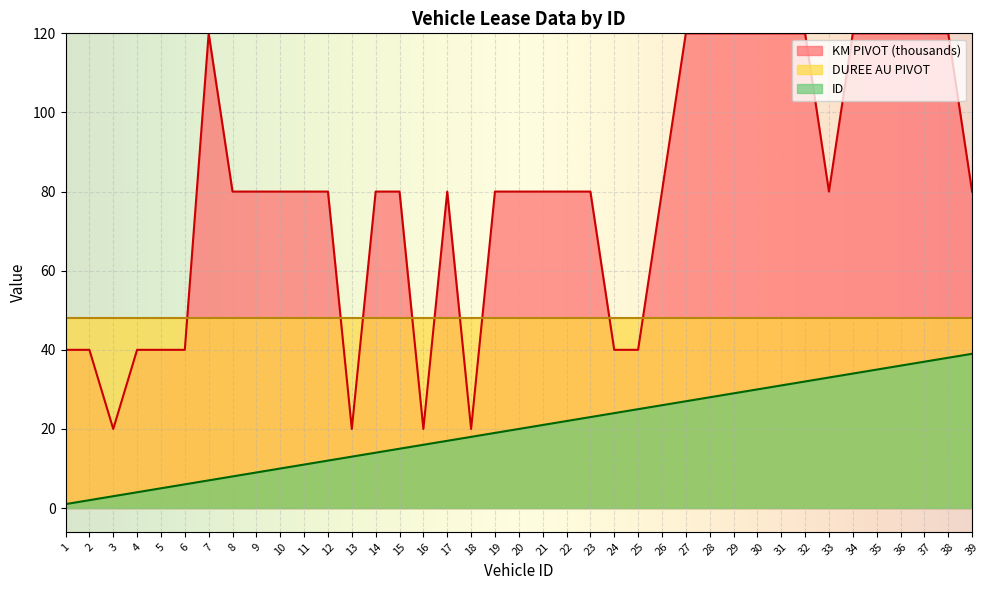

How many data points in ID are above 20?

19